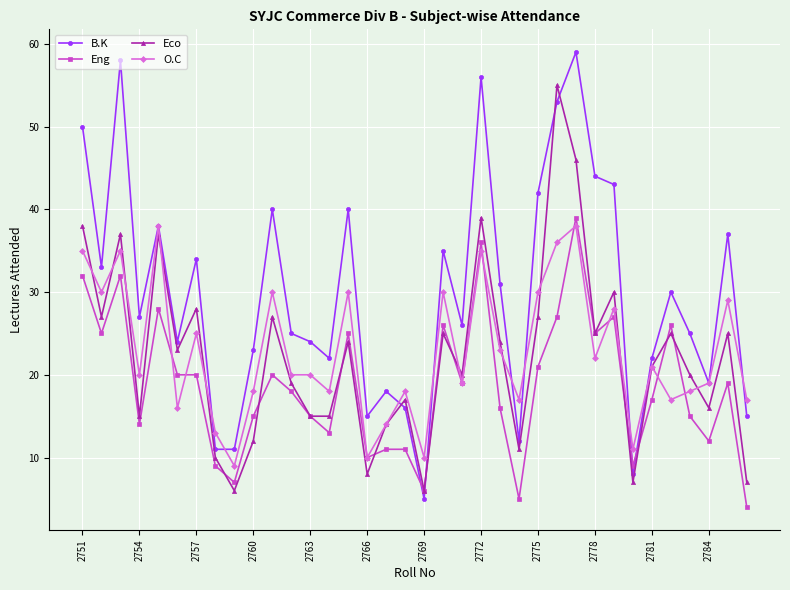

What is the maximum value for B.K?

59